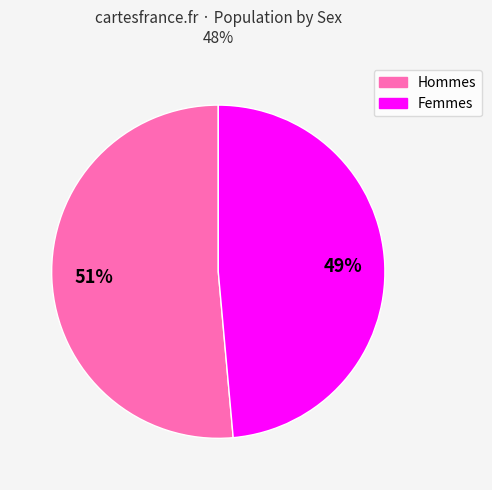

Does any single category account for the majority?

Yes